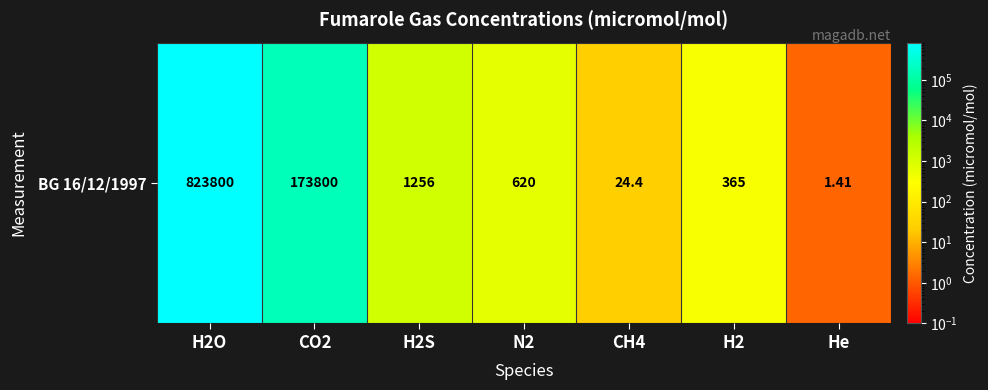

At which category does the chart reach its minimum across all series?

He